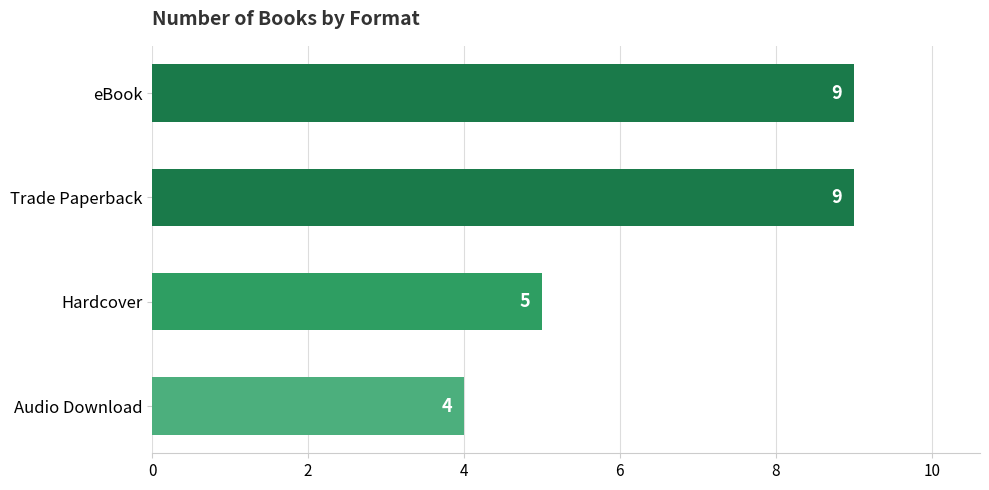

Approximately how many times larger is the value at Hardcover compared to Trade Paperback?

0.6